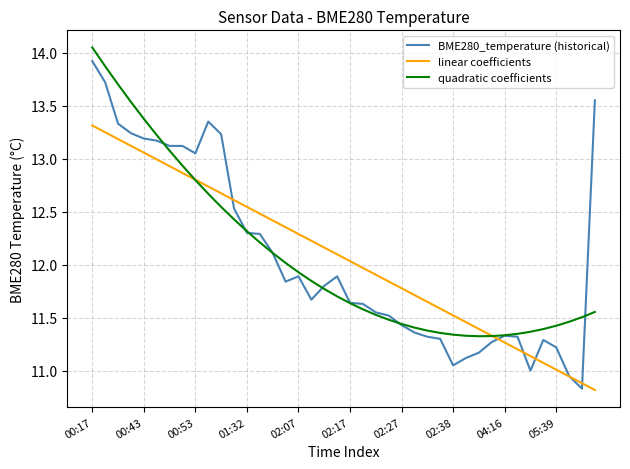

After their last crossing, which series has the higher values: quadratic coefficients or BME280_temperature (historical)?

BME280_temperature (historical)